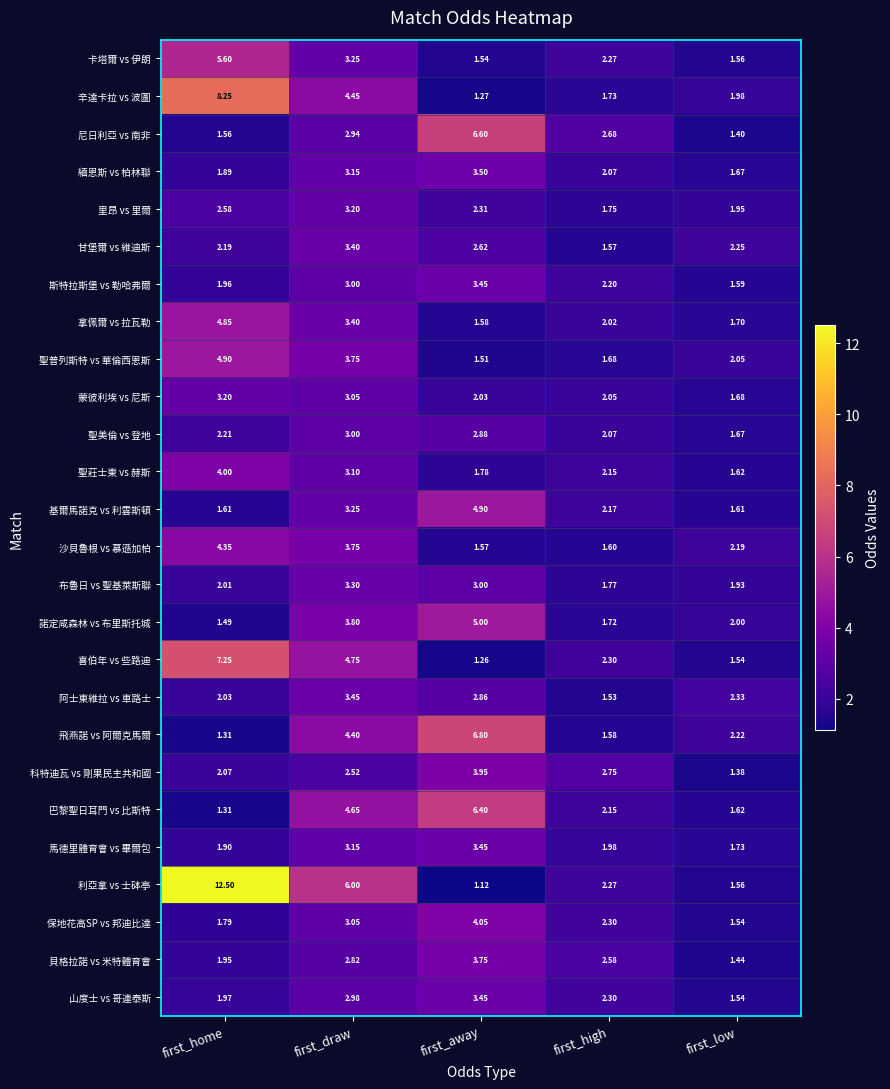

Which series has the largest range (max minus min)?

利亞拿 vs 士砵亭